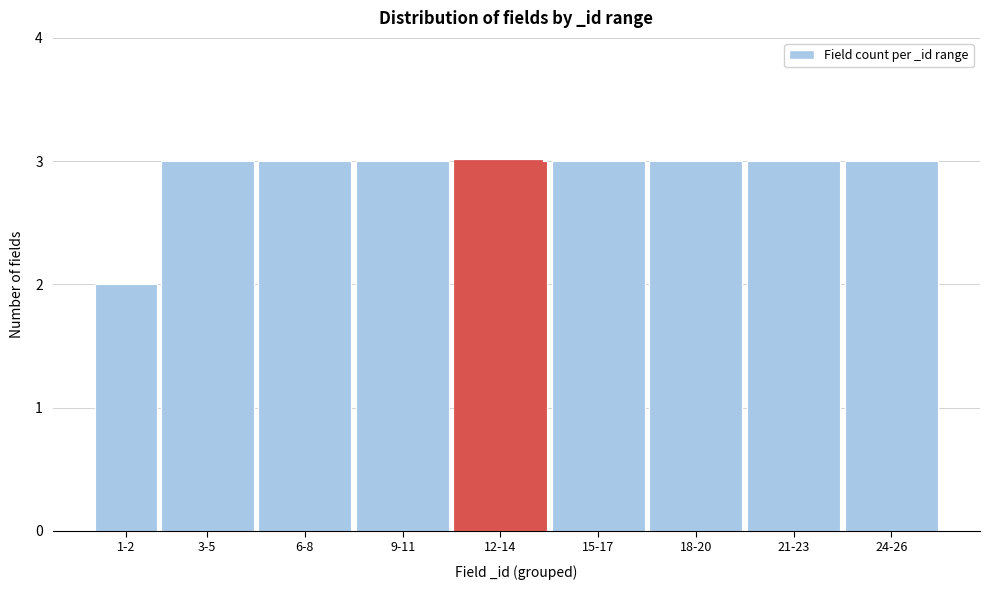

Reading left to right, what are all the values shown in this chart?

2	3	3	3	3	3	3	3	3